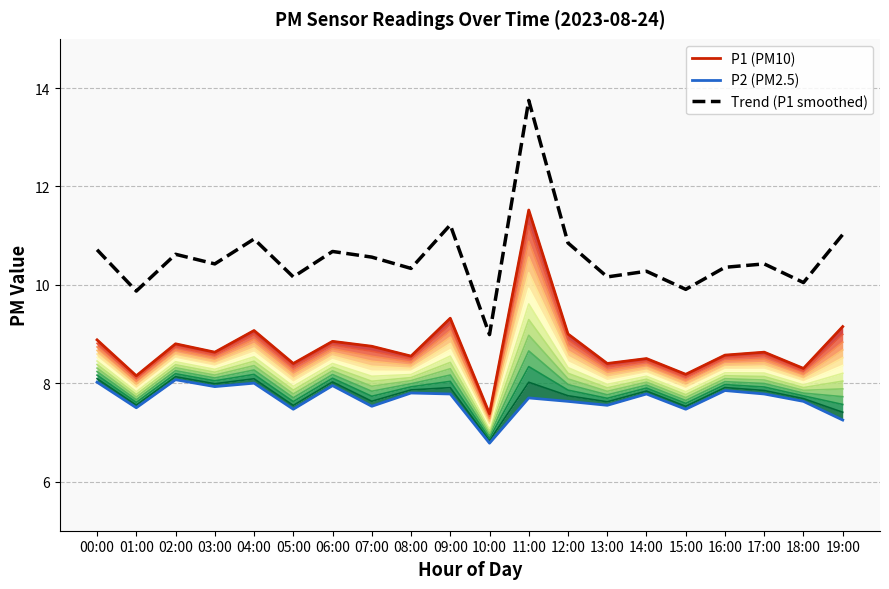

Reading left to right, what are all the values shown in this chart?

Band 12: 00:00=8.9	01:00=8.2	02:00=8.8	03:00=8.6	04:00=9.1	05:00=8.4	06:00=8.8	07:00=8.8	08:00=8.6	09:00=9.3	10:00=7.4	11:00=11.5	12:00=9.0	13:00=8.4	14:00=8.5	15:00=8.2	16:00=8.6	17:00=8.6	18:00=8.3	19:00=9.2
P1 (PM10): 00:00=8.9	01:00=8.2	02:00=8.8	03:00=8.6	04:00=9.1	05:00=8.4	06:00=8.8	07:00=8.8	08:00=8.6	09:00=9.3	10:00=7.4	11:00=11.5	12:00=9.0	13:00=8.4	14:00=8.5	15:00=8.2	16:00=8.6	17:00=8.6	18:00=8.3	19:00=9.2
P2 (PM2.5): 00:00=8.0	01:00=7.5	02:00=8.1	03:00=7.9	04:00=8.0	05:00=7.5	06:00=8.0	07:00=7.5	08:00=7.8	09:00=7.8	10:00=6.8	11:00=7.7	12:00=7.6	13:00=7.5	14:00=7.8	15:00=7.5	16:00=7.8	17:00=7.8	18:00=7.6	19:00=7.2
Trend (P1 smoothed): 00:00=10.7	01:00=9.9	02:00=10.6	03:00=10.4	04:00=10.9	05:00=10.2	06:00=10.7	07:00=10.6	08:00=10.3	09:00=11.2	10:00=9.0	11:00=13.7	12:00=10.8	13:00=10.2	14:00=10.3	15:00=9.9	16:00=10.4	17:00=10.4	18:00=10.0	19:00=11.0